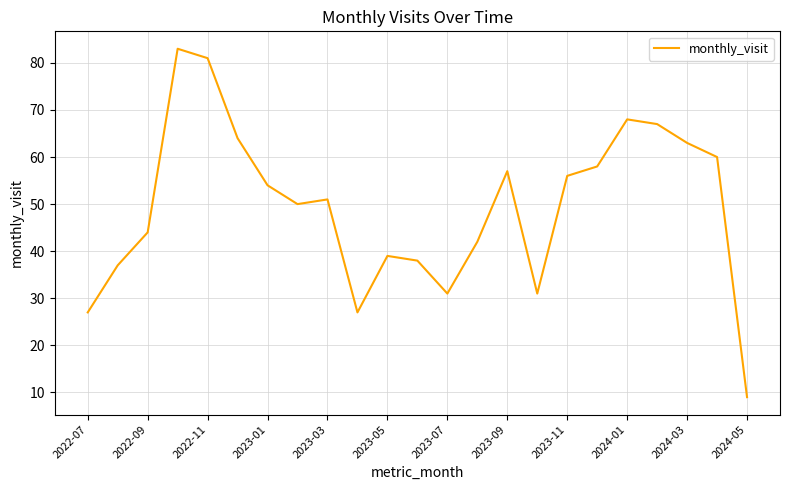

What is the greatest value displayed?

83